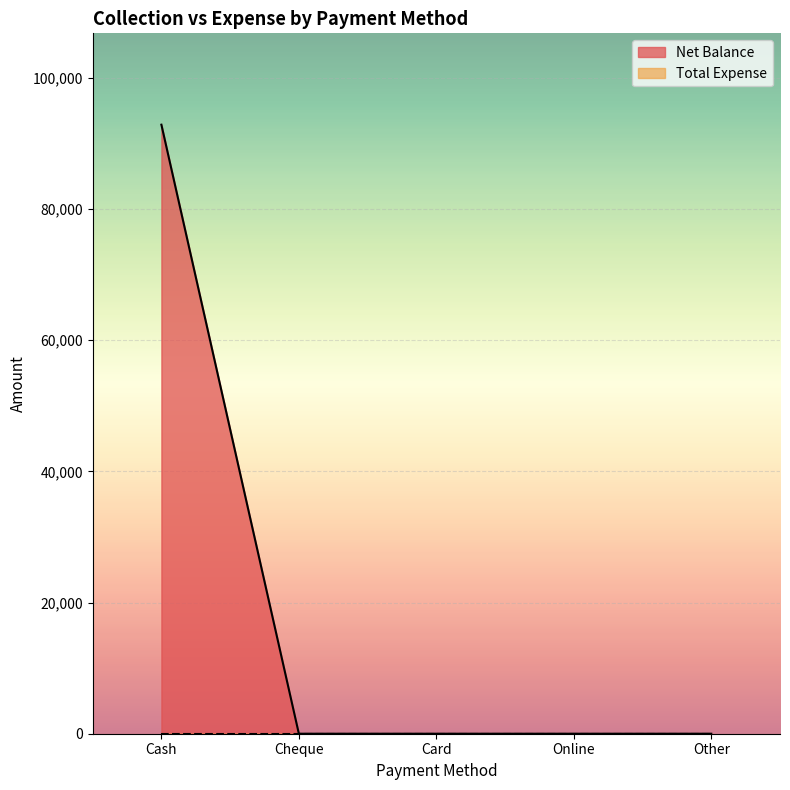

List the labels in order of value, largest first.

Cash, Cheque, Card, Online, Other